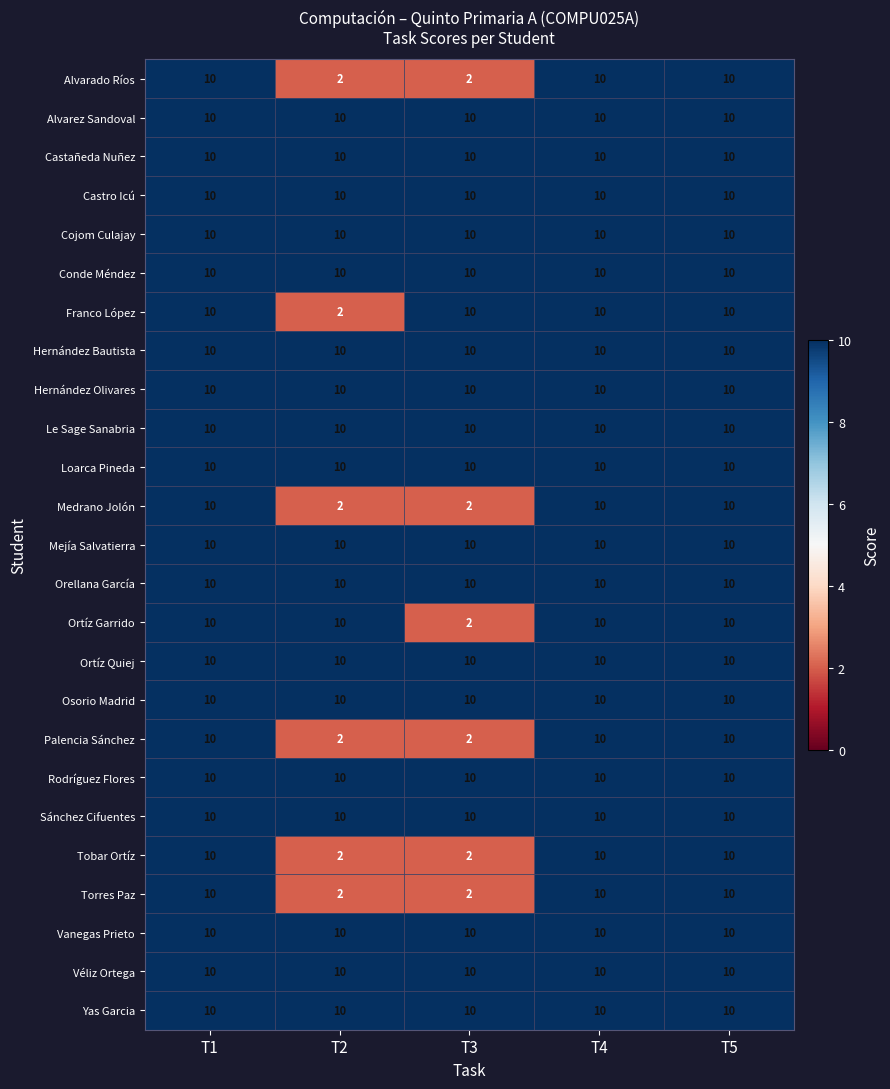

The Franco López series shows 2 at T2. True or false?

True